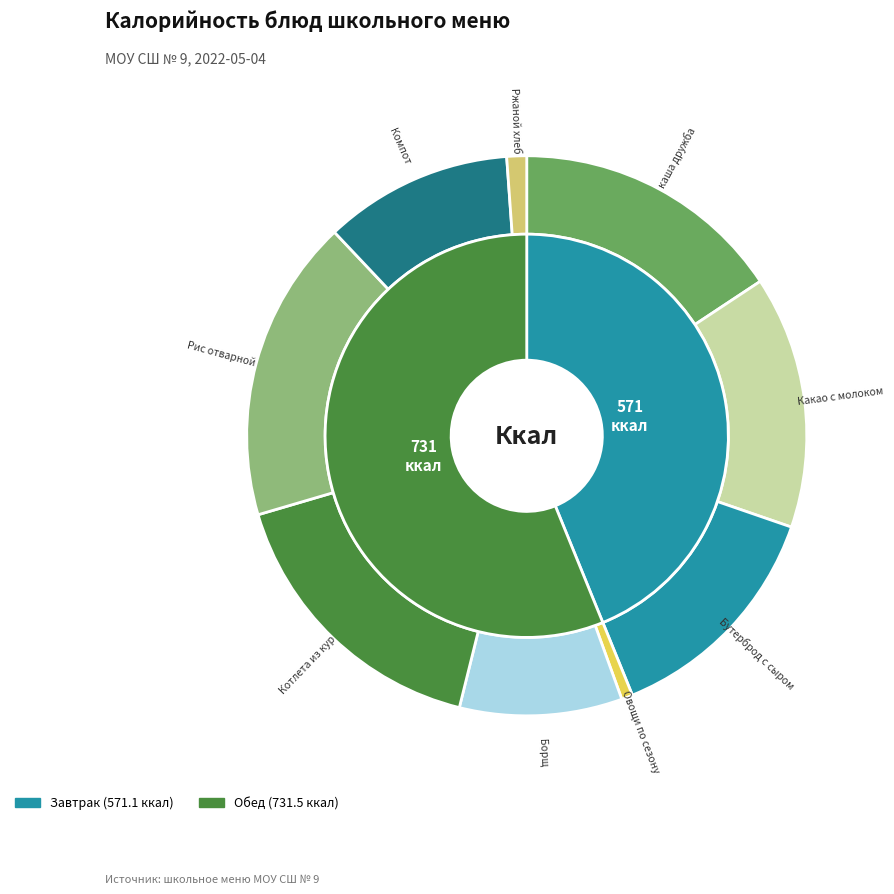

What is the change in value from Рис отварной to Ржаной хлеб?

-213.1